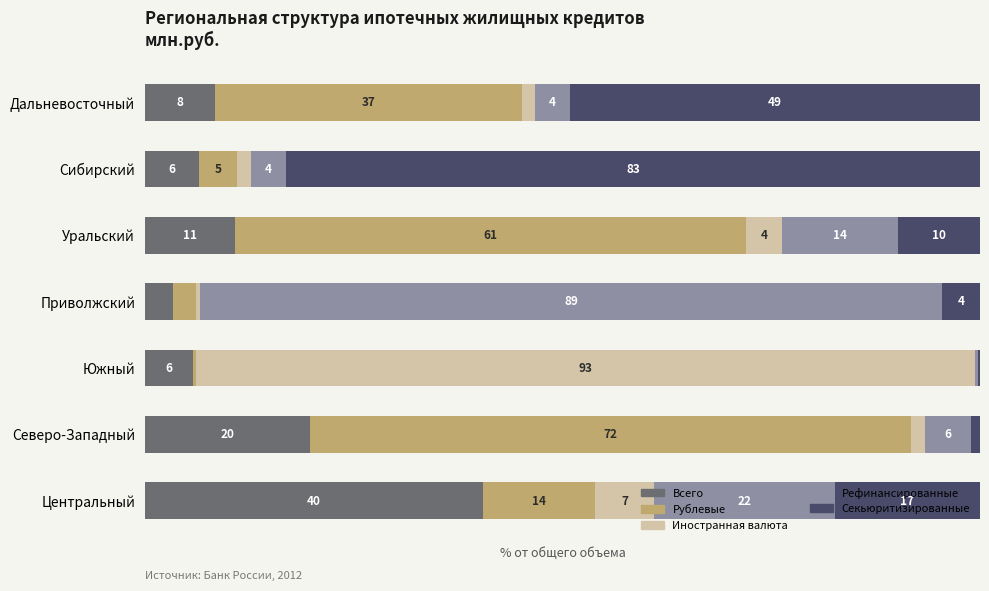

What are all the series names shown in the legend?

Всего, Рублевые, Иностранная валюта, Рефинансированные, Секьюритизированные